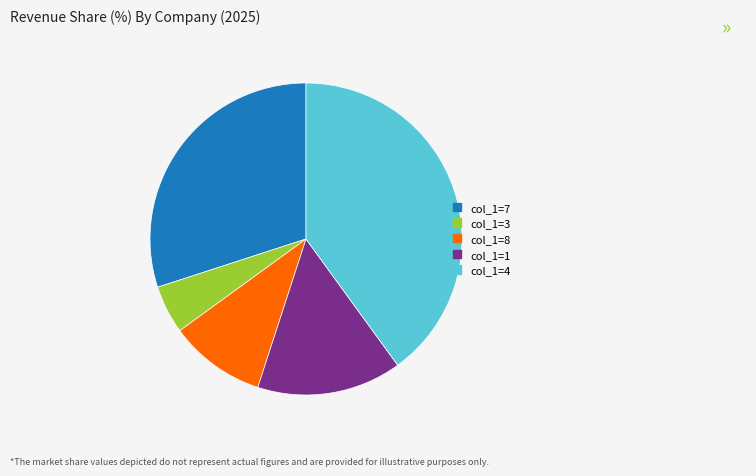

How many slices are in this pie chart?

5